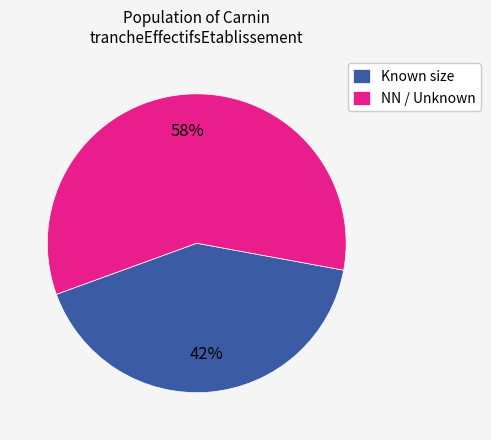

Which category accounts for the majority?

NN / Unknown